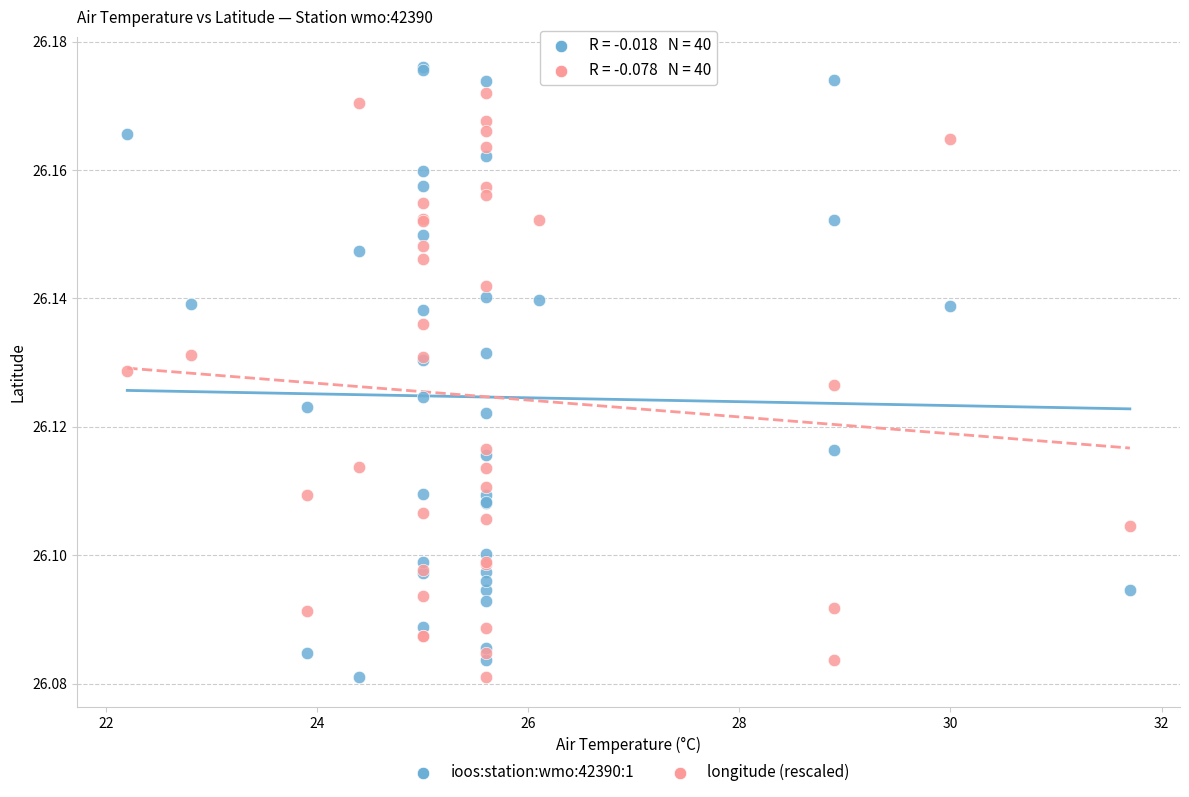

Which series has the largest Y range (max minus min)?

ioos:station:wmo:42390:1